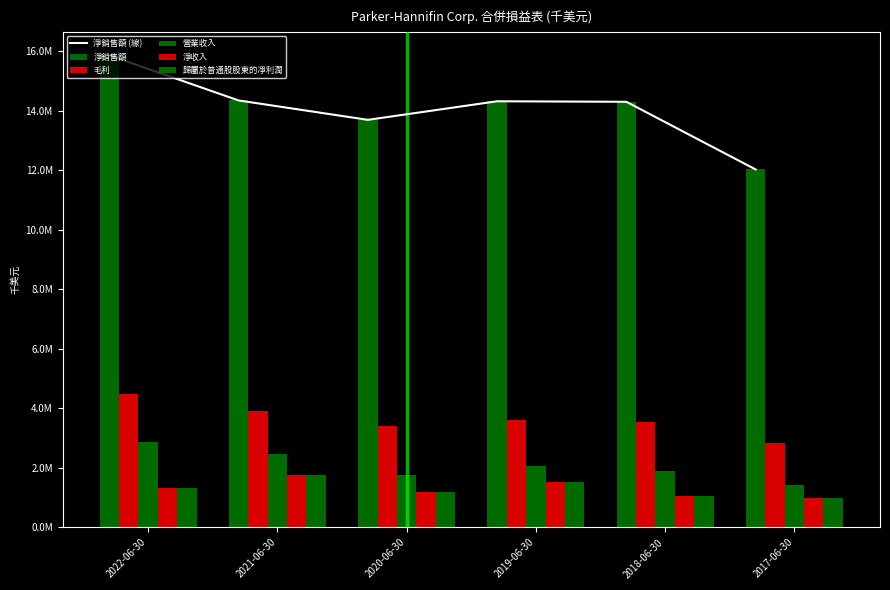

Is it true that 淨銷售額 equals 14320324 at 2019-06-30?

True